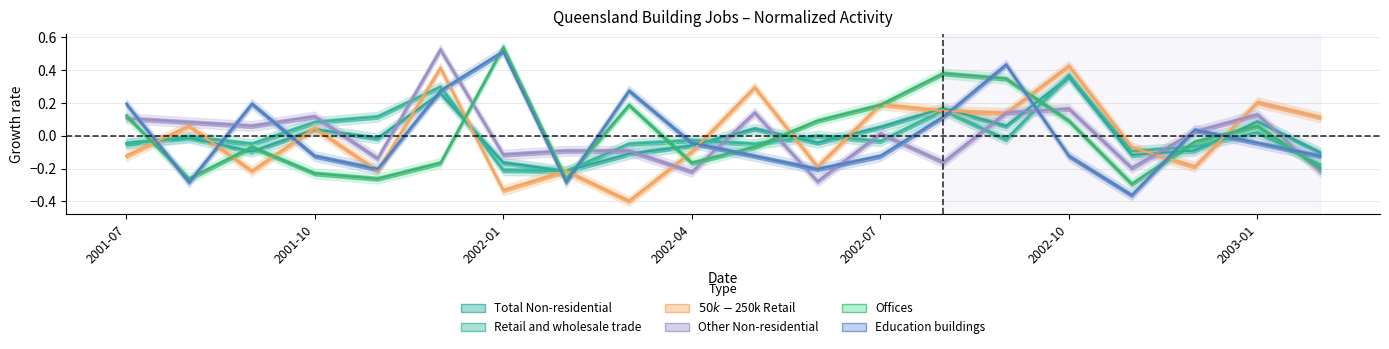

Is the value of Other Non-residential at 14 greater than the value of Retail and wholesale trade at 13?

No